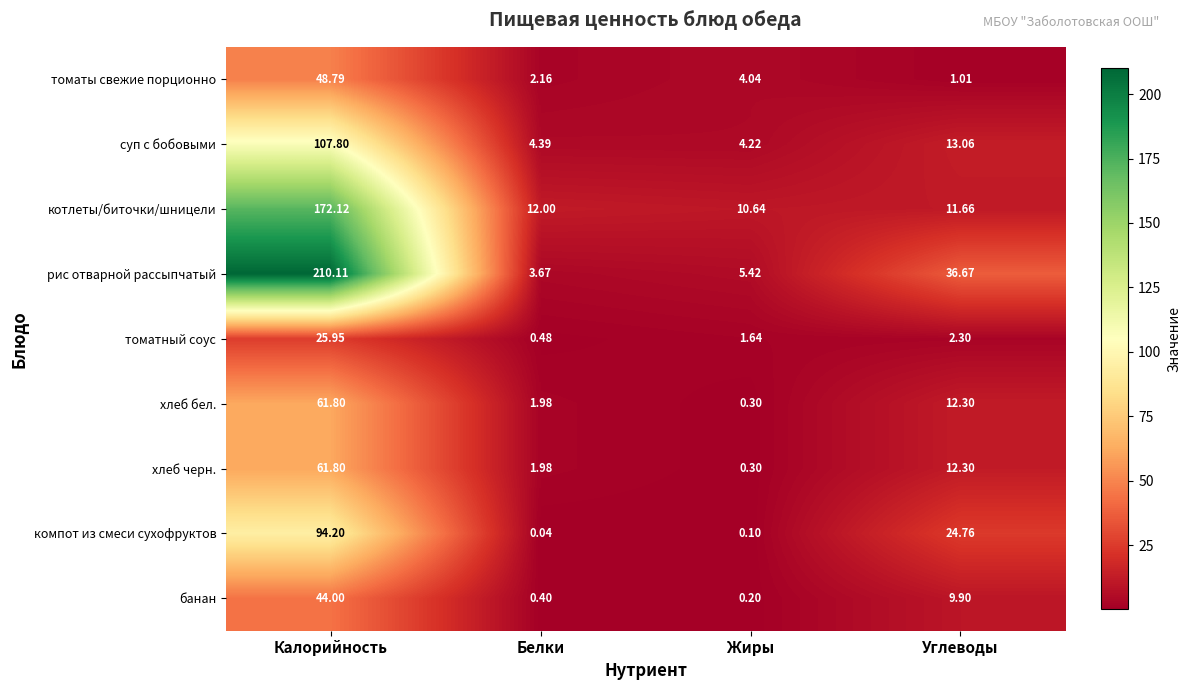

List the labels in order of томатный соус value, largest first.

Калорийность, Углеводы, Жиры, Белки